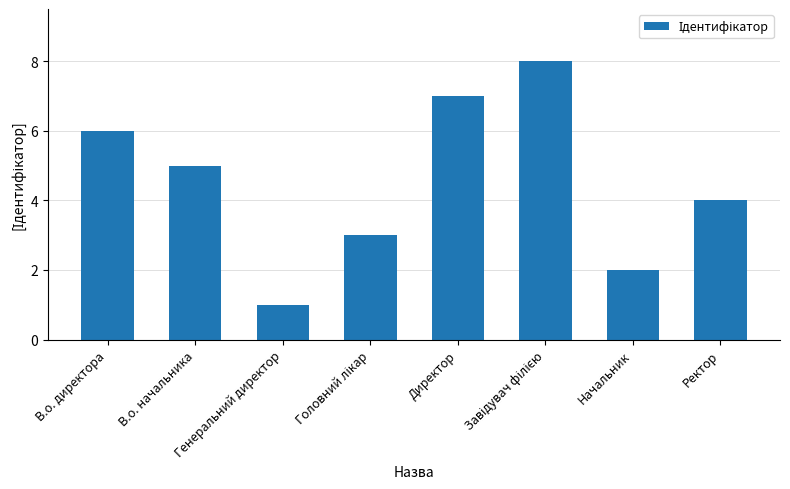

Where does the data first go above 5?

В.о. директора